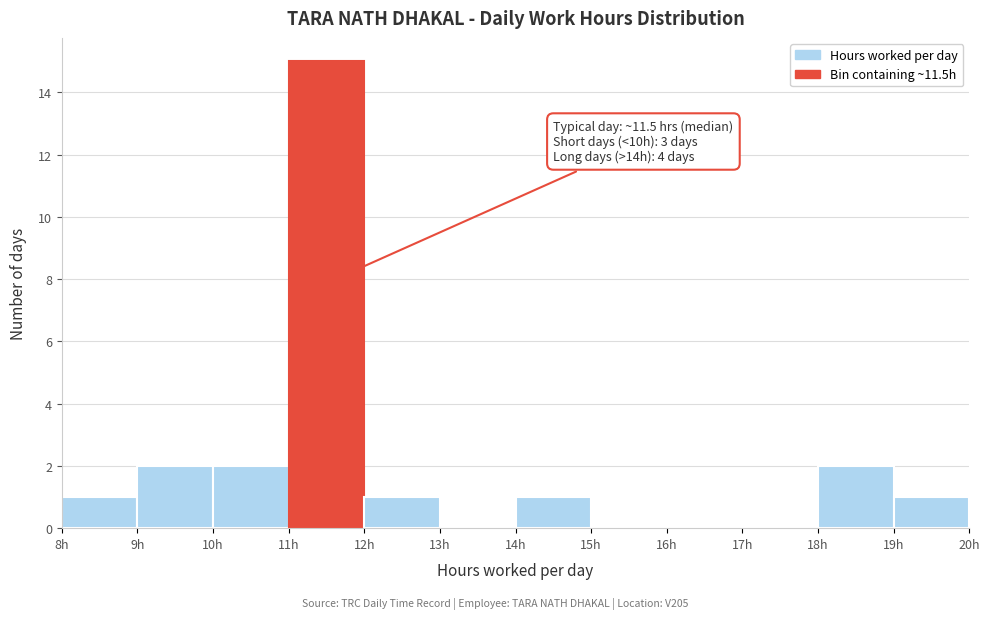

Over which range of the x-axis is the bar tallest?

11 to 12